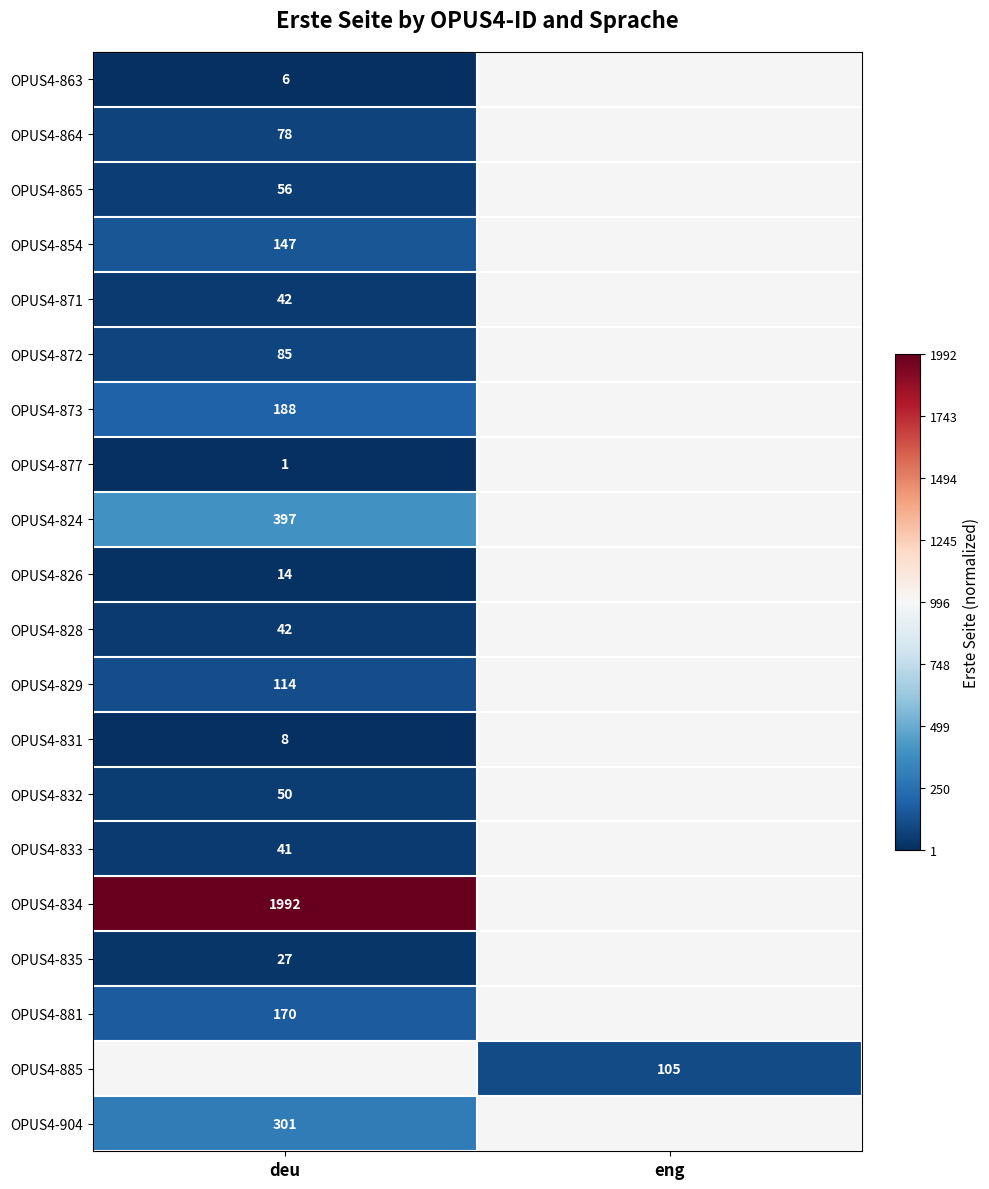

What is the maximum value shown in the chart?

1.0